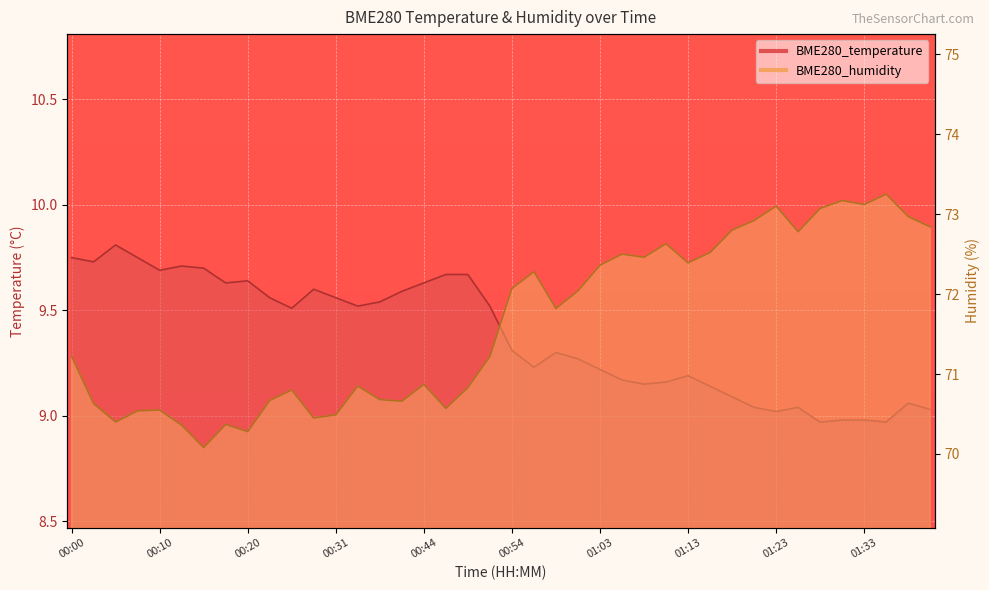

Is the value of BME280_temperature at 00:49 greater than the value of BME280_humidity at 01:41?

No